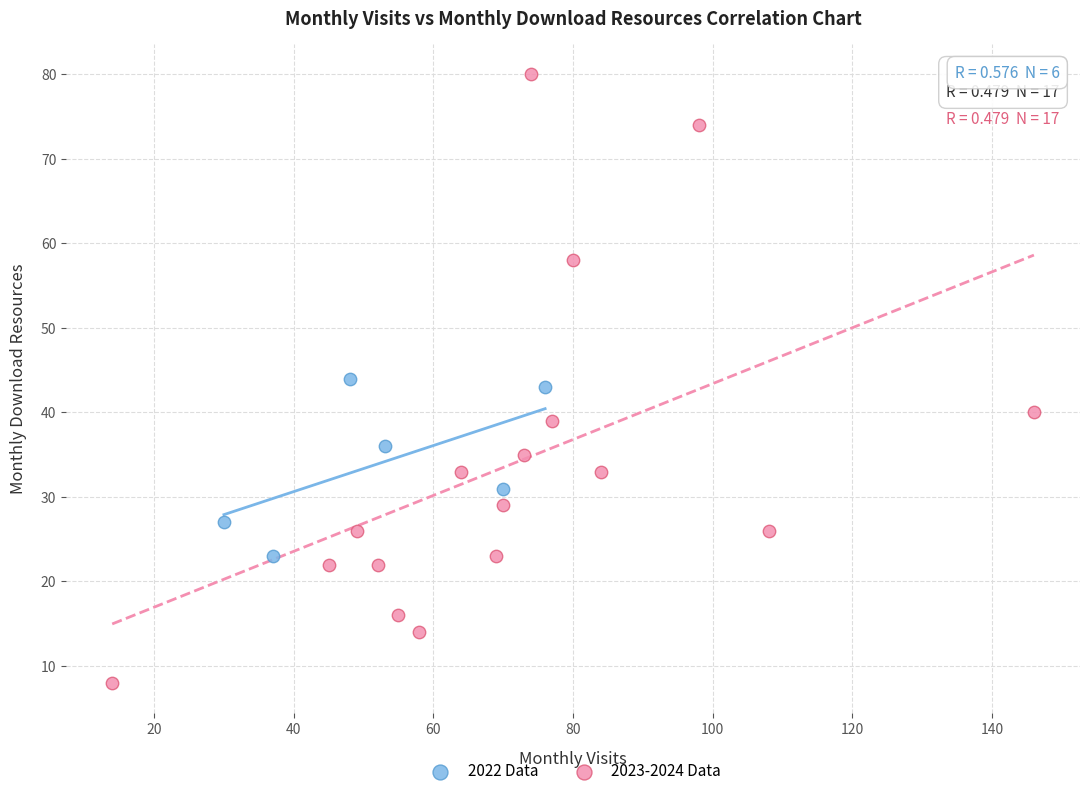

Which series has the widest spread of Y values?

2023-2024 Data